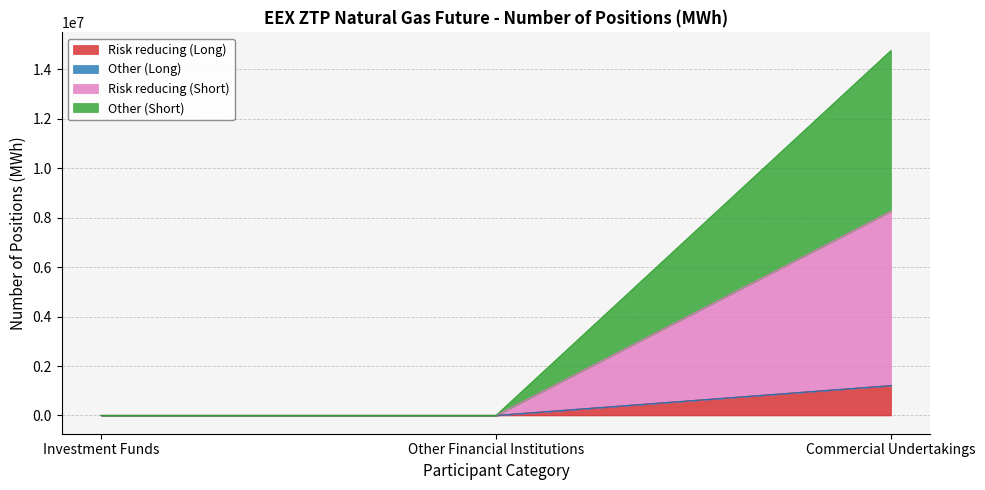

True or false: Risk reducing (Short) has a value of 5233334 at Other Financial Institutions.

False